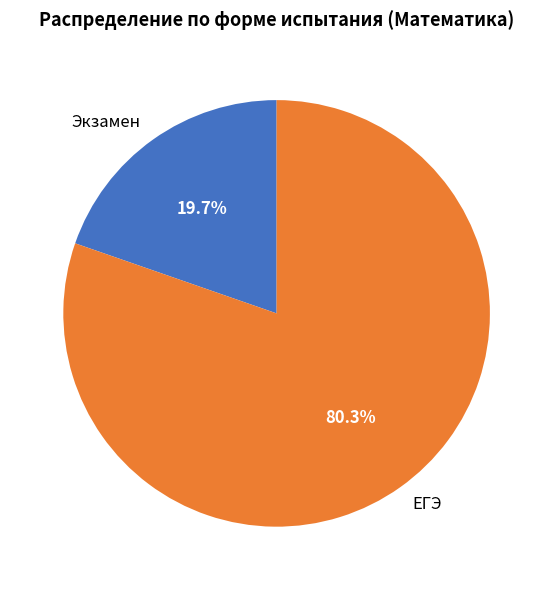

Which slice is the smallest?

Экзамен